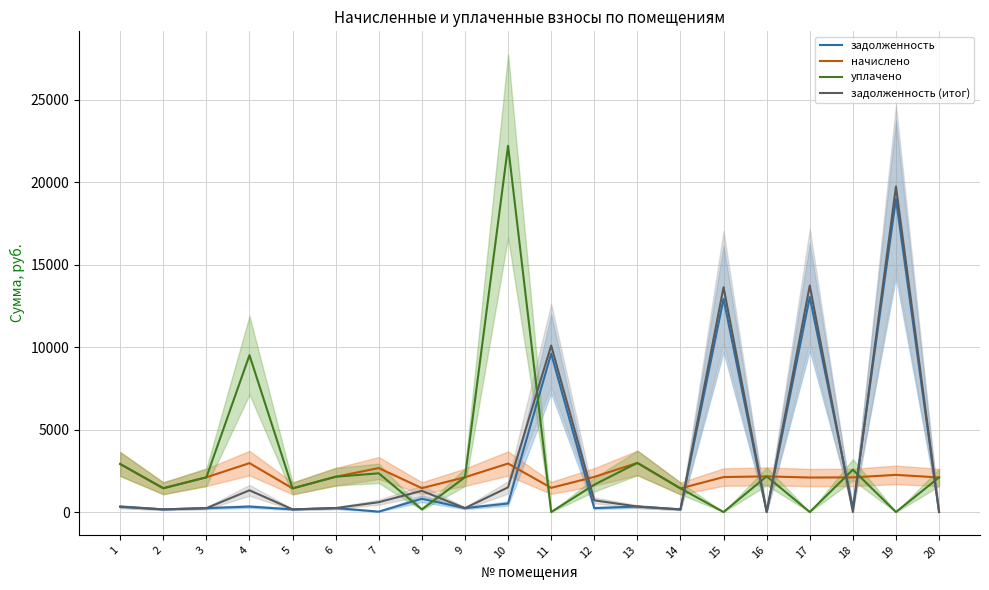

True or false: уплачено has more than 1 points higher than both neighbors.

True